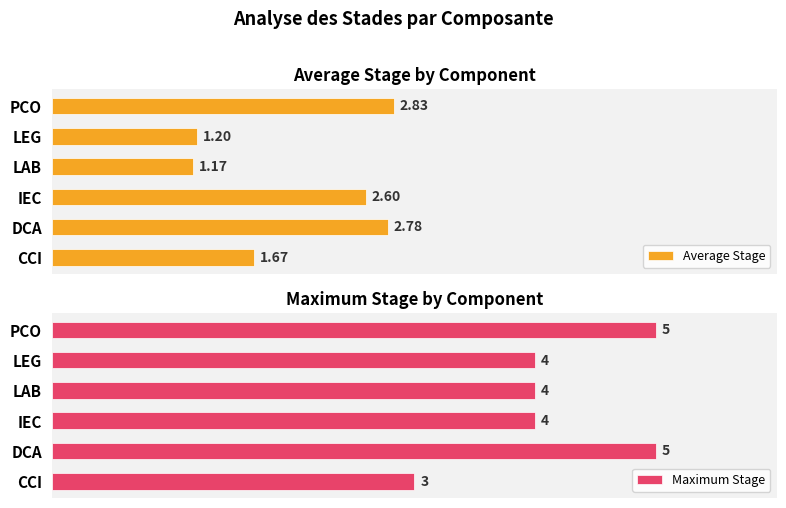

List the labels in order of Average Stage value, smallest first.

LAB, LEG, CCI, IEC, DCA, PCO